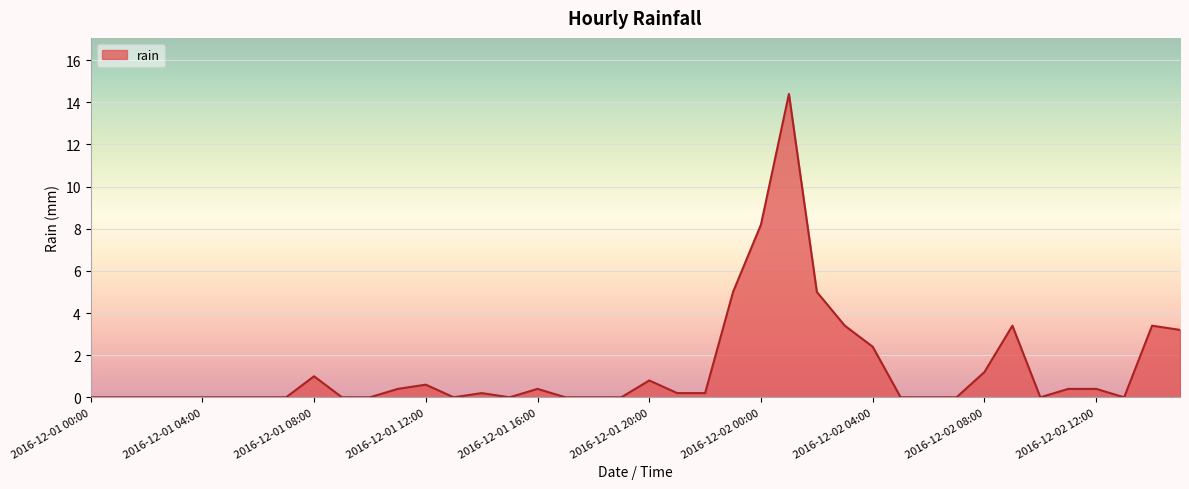

What is the maximum value shown in the chart?

14.4